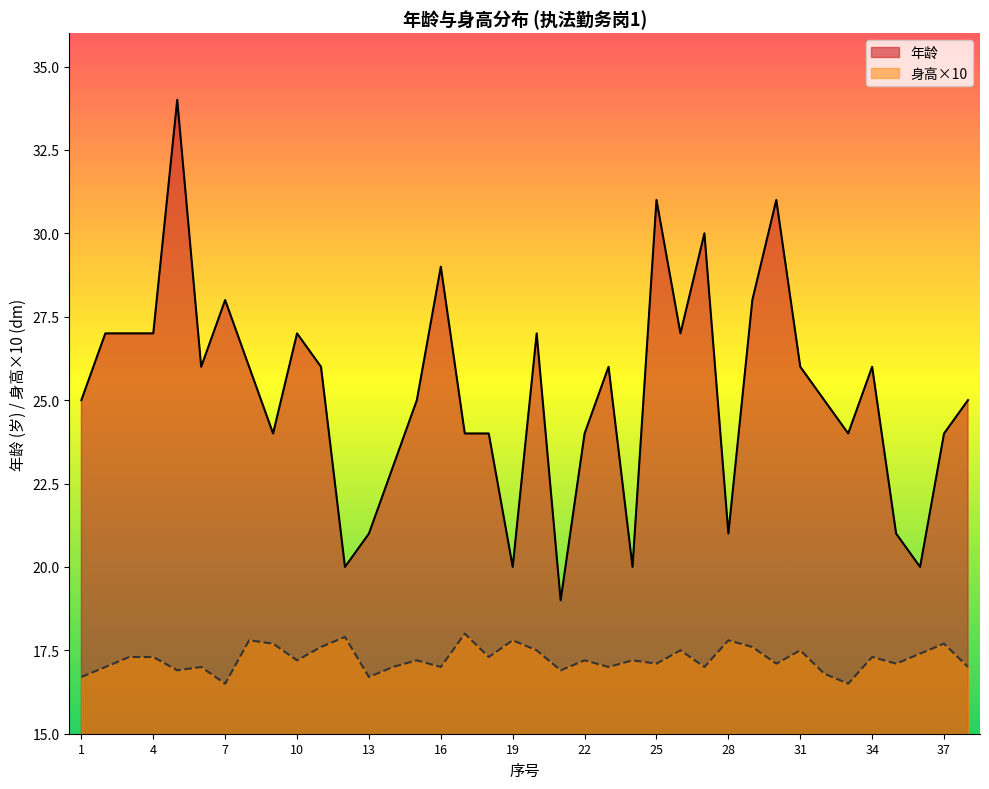

True or false: 身高 has a value of 16.9 at 5.

True